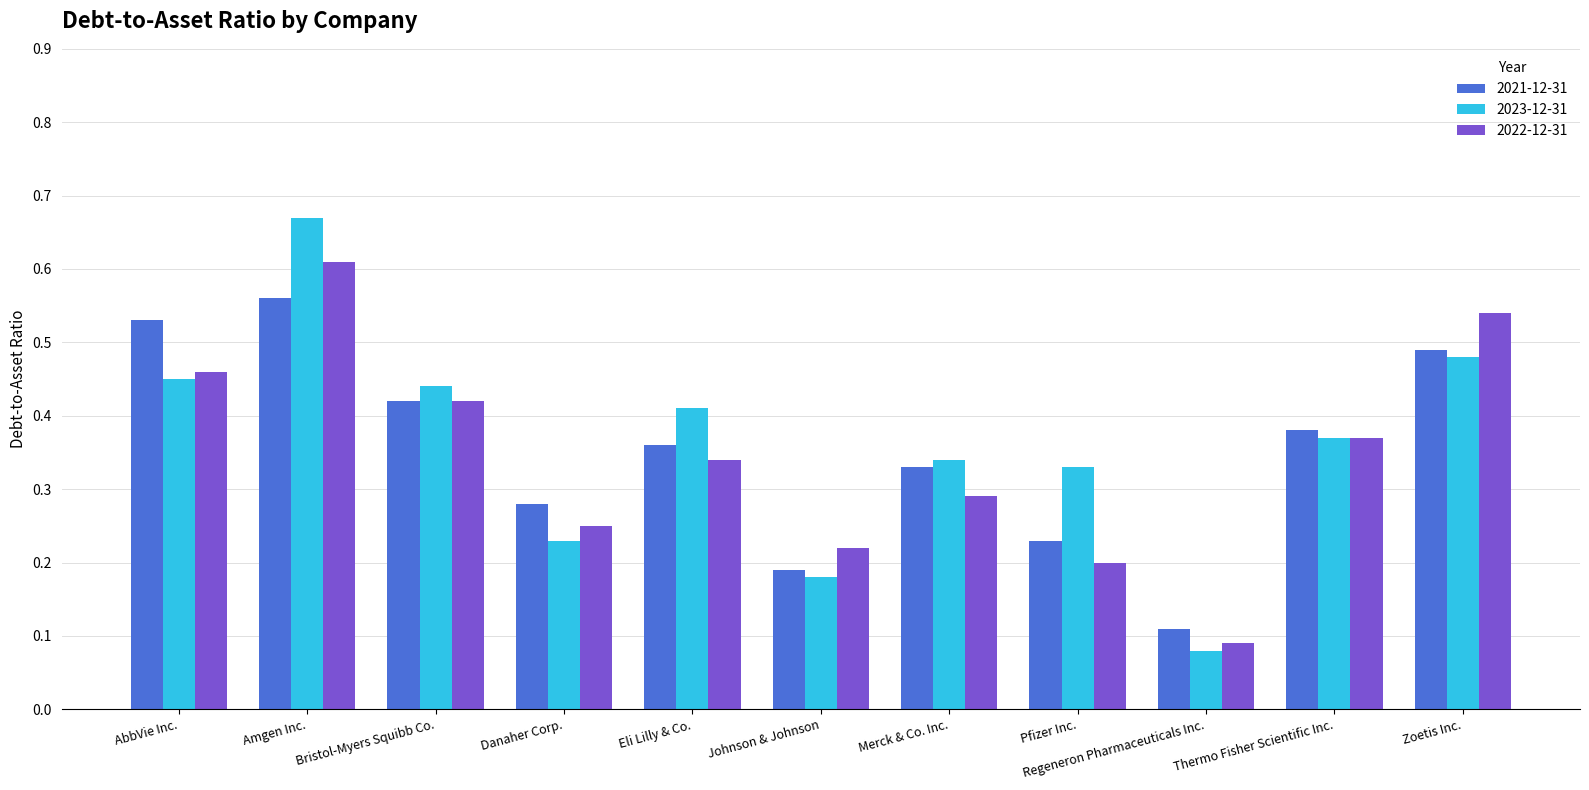

At which category is the sum across all series the highest?

Amgen Inc.